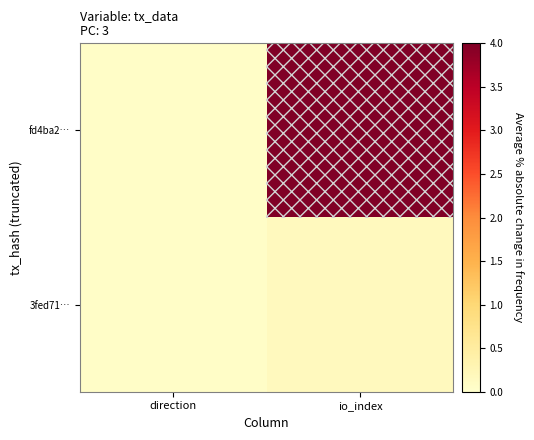

List the series in order of their peak value, highest first.

fd4ba2…, 3fed71…